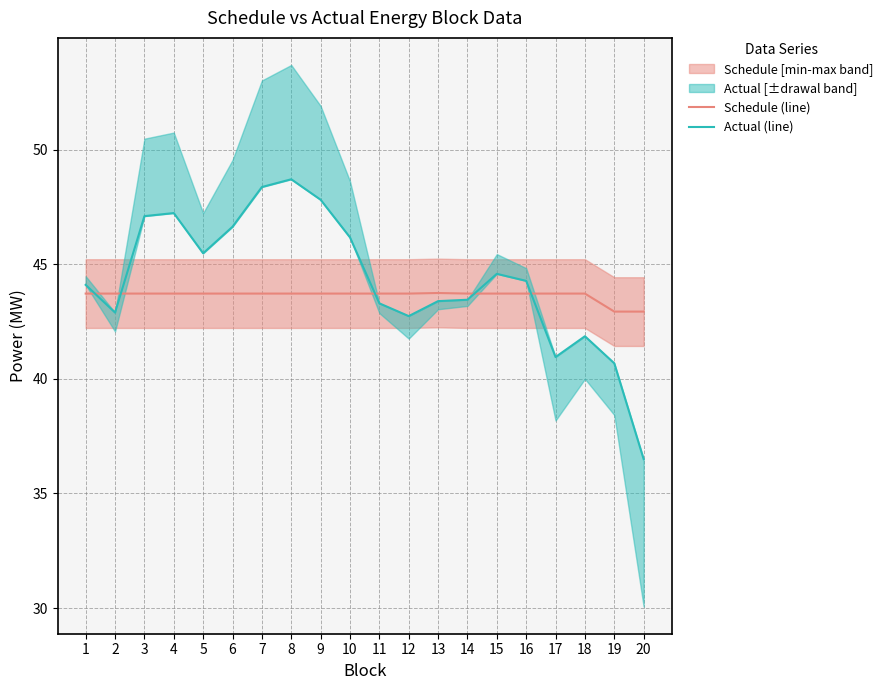

What is the sum of the Schedule (line) values at 10 and 12?

87.5